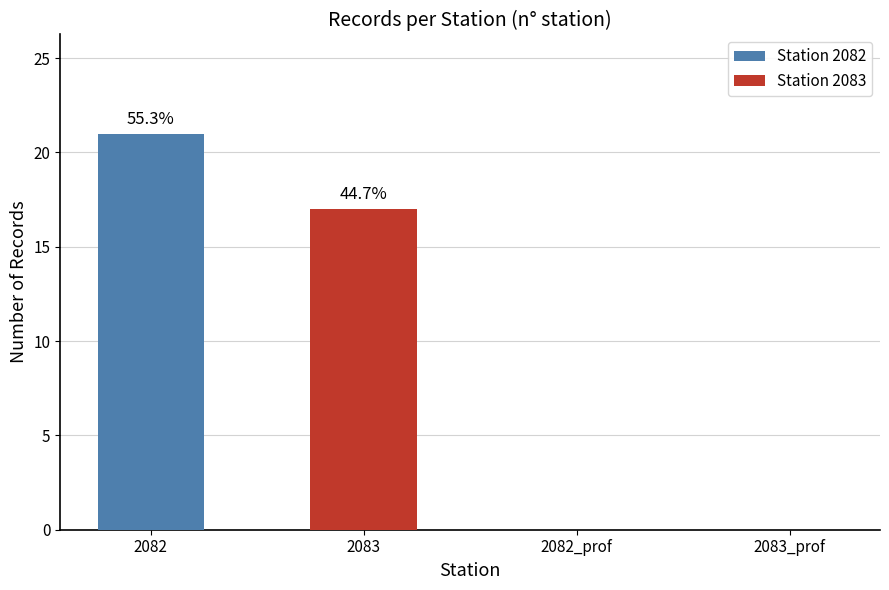

What is the smallest value displayed?

17.0